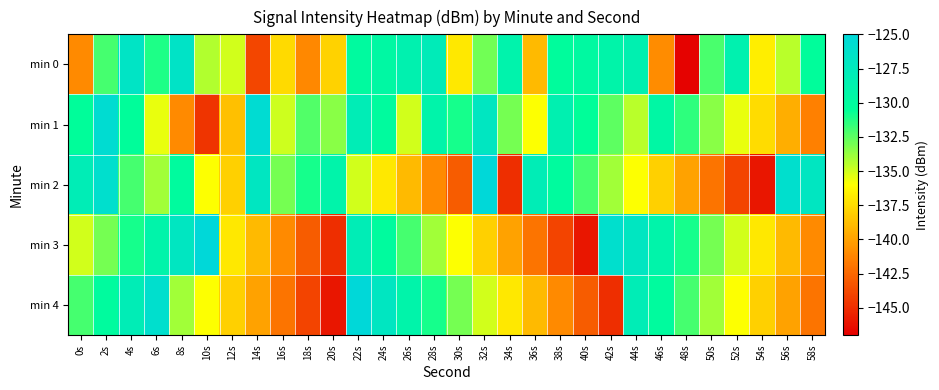

At which category is the sum across all series the highest?

22s